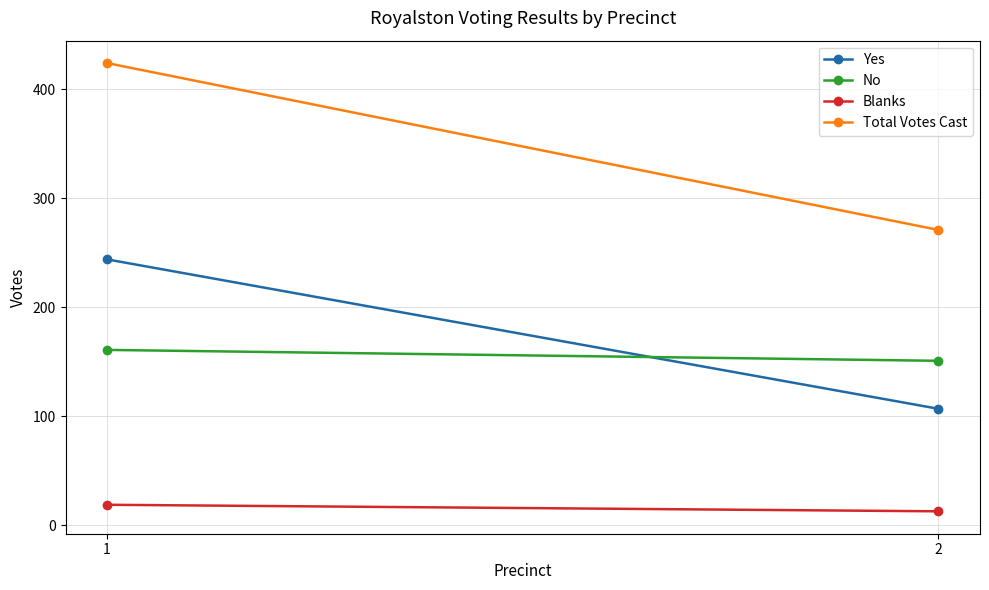

The value of Total Votes Cast at 1 is 424. True or false?

True